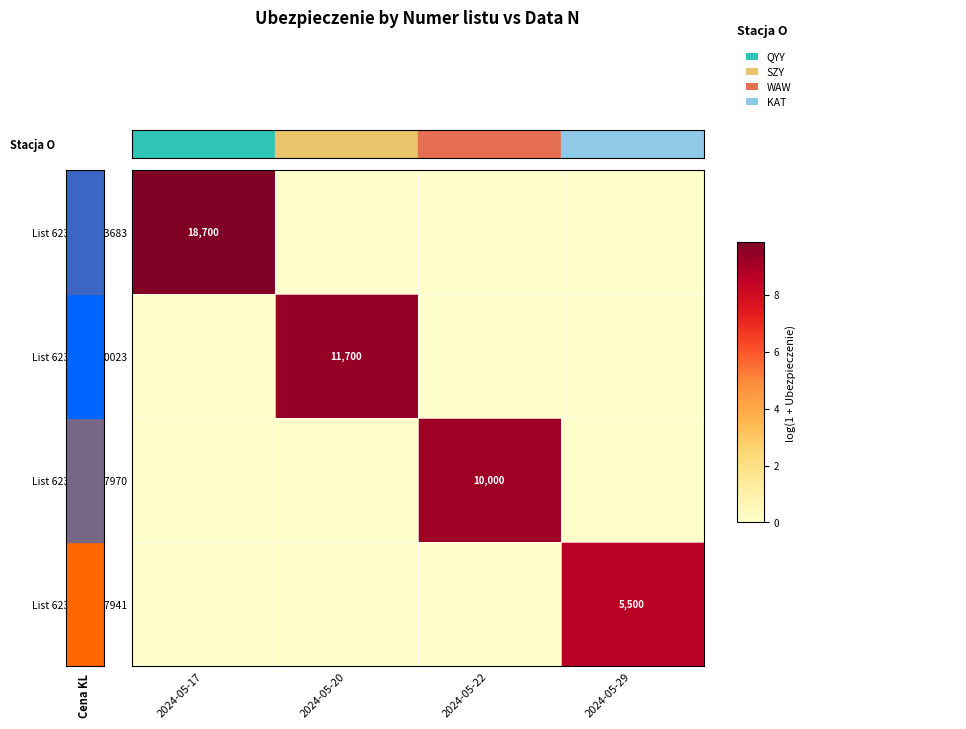

The List 6233373620023 series shows 11700 at 2024-05-20. True or false?

True